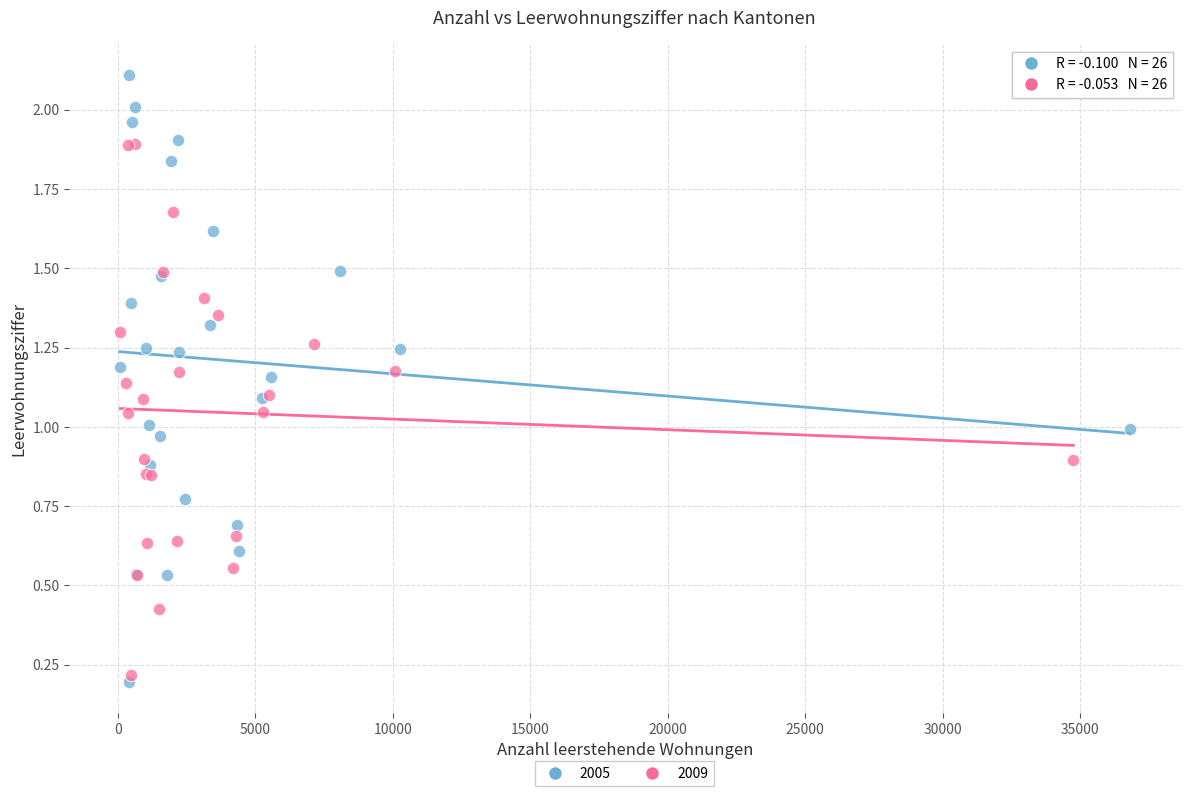

Which series contains the highest Y value?

2005